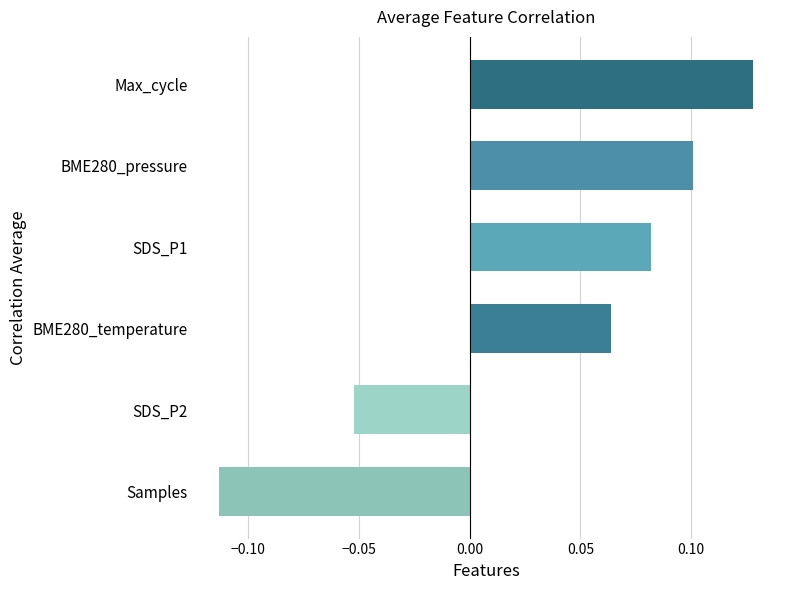

How many positive values are there?

4